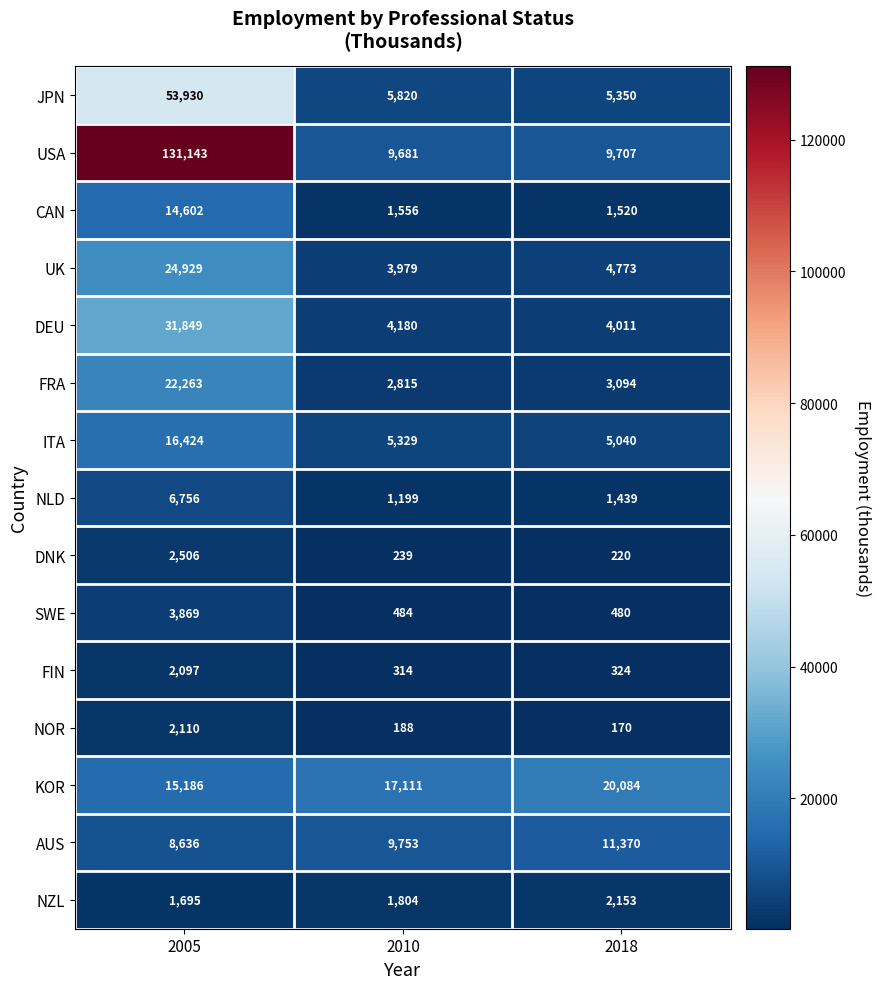

True or false: NLD has a value of 947 at 2018.

False